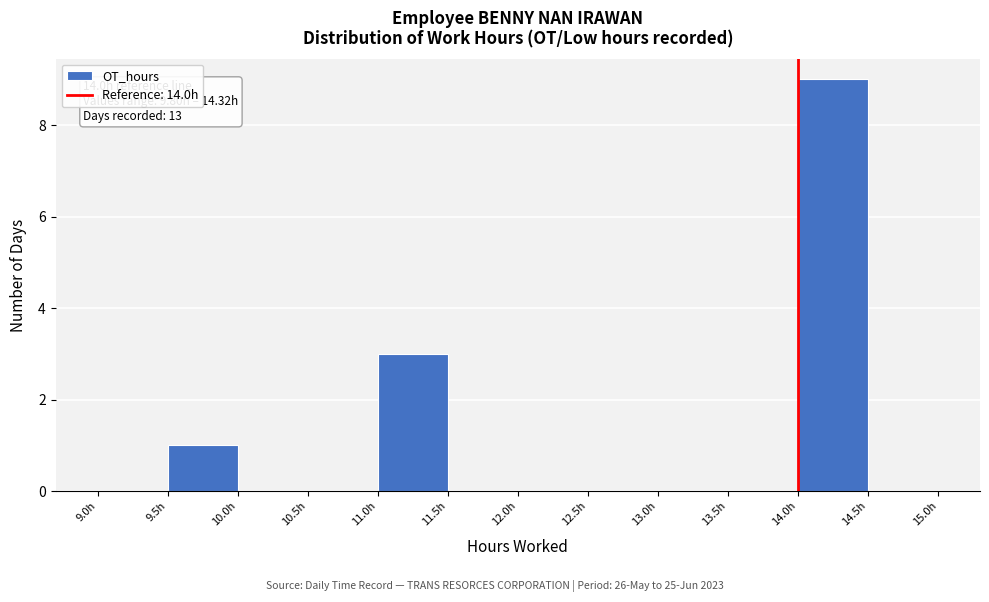

Which range on the x-axis has the tallest bar?

14.0 to 14.5